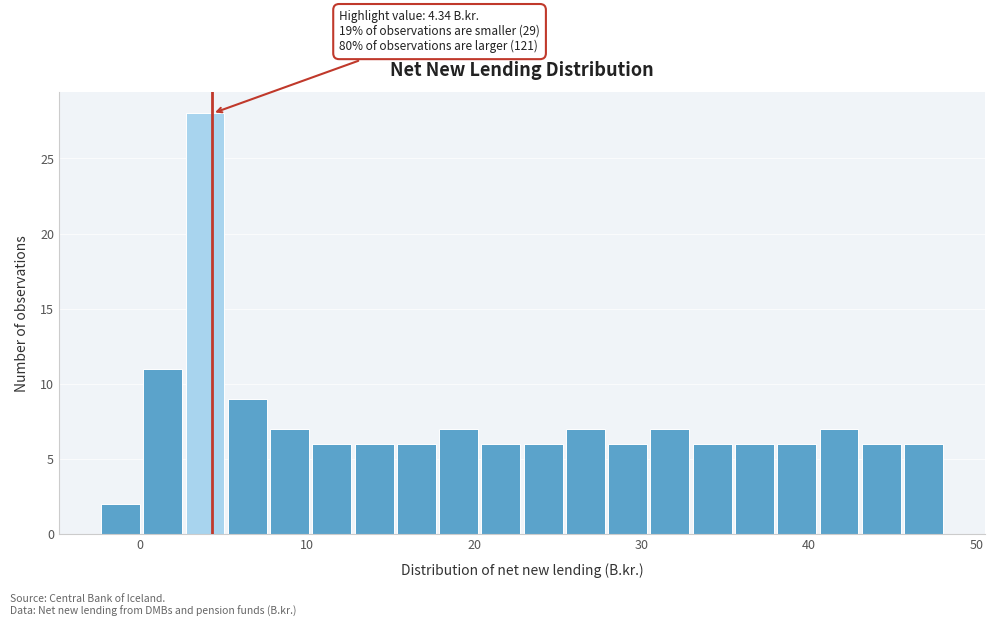

Around what value on the x-axis is the tallest bar? Give the approximate position of its centre, as read against the axis.

4